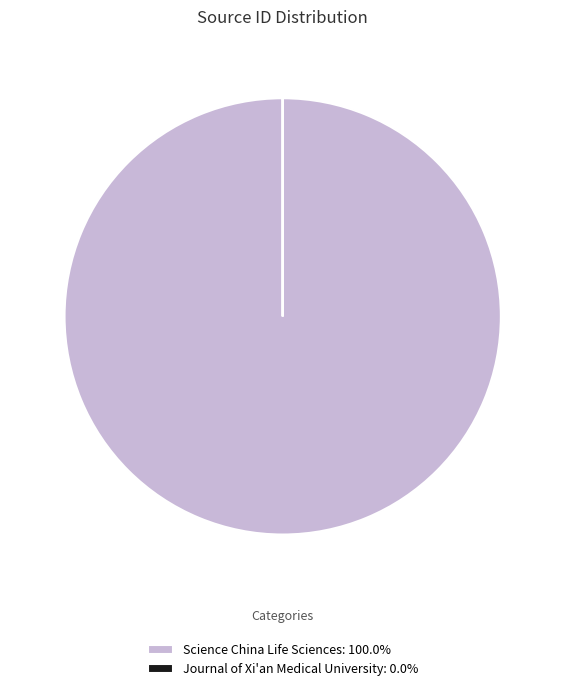

Is there any slice that represents more than half of the pie?

Yes